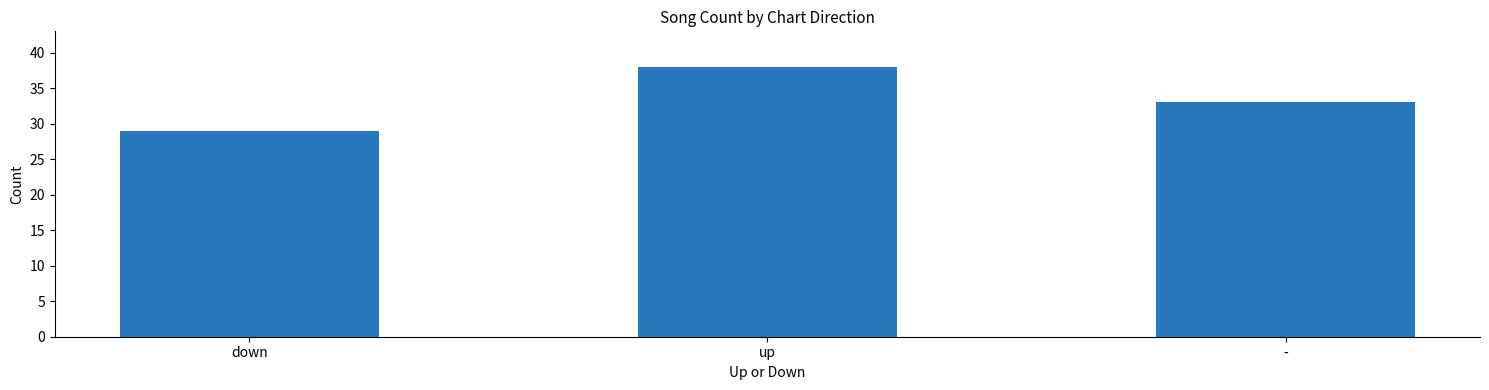

Reading right to left, extract all data points from this chart.

-=33	up=38	down=29